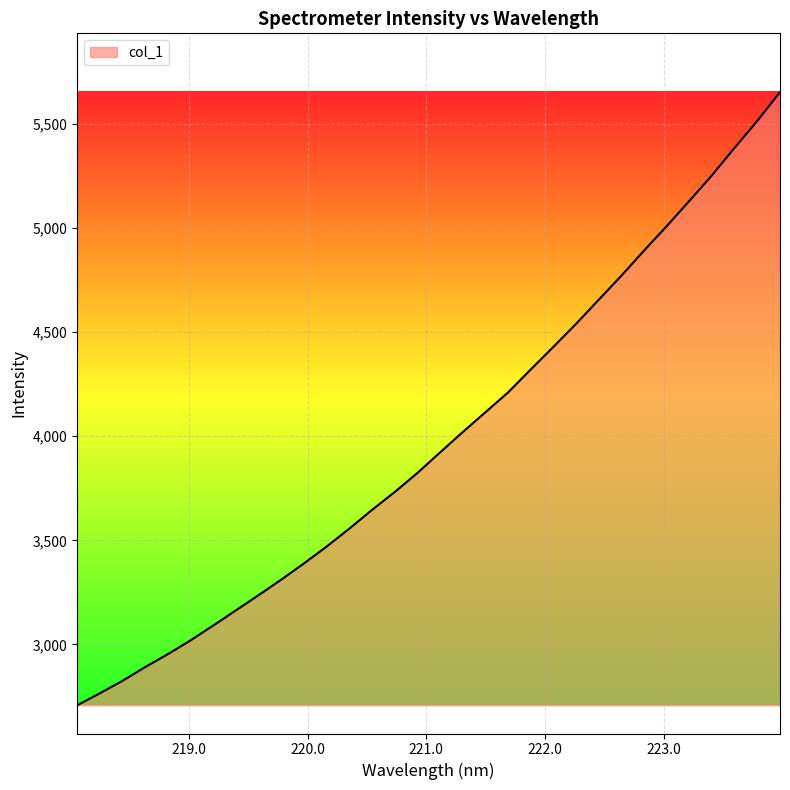

What is the maximum value shown in the chart?

5652.2